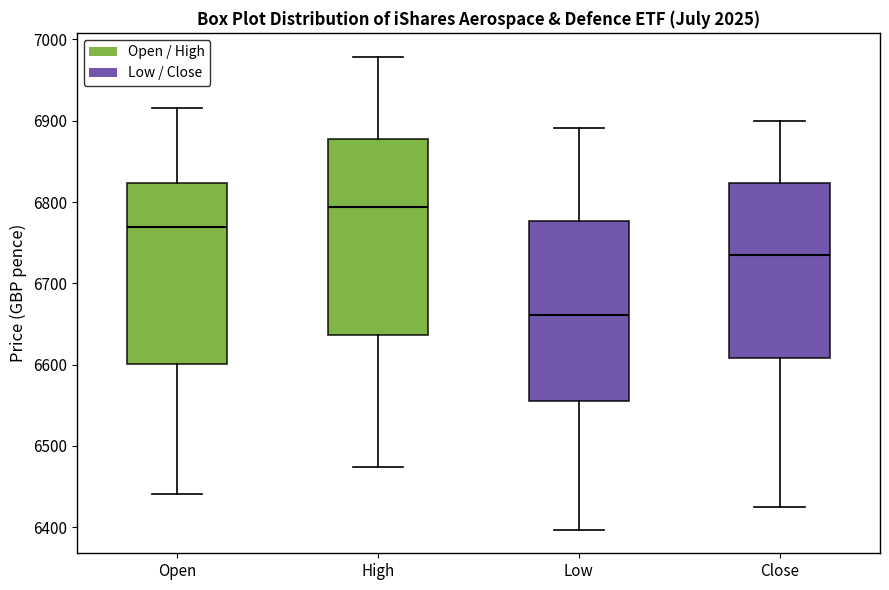

Where is the lower edge of the box for Open on the y-axis? The values are not printed on the chart, so give them approximately, as read against the axis.

6600